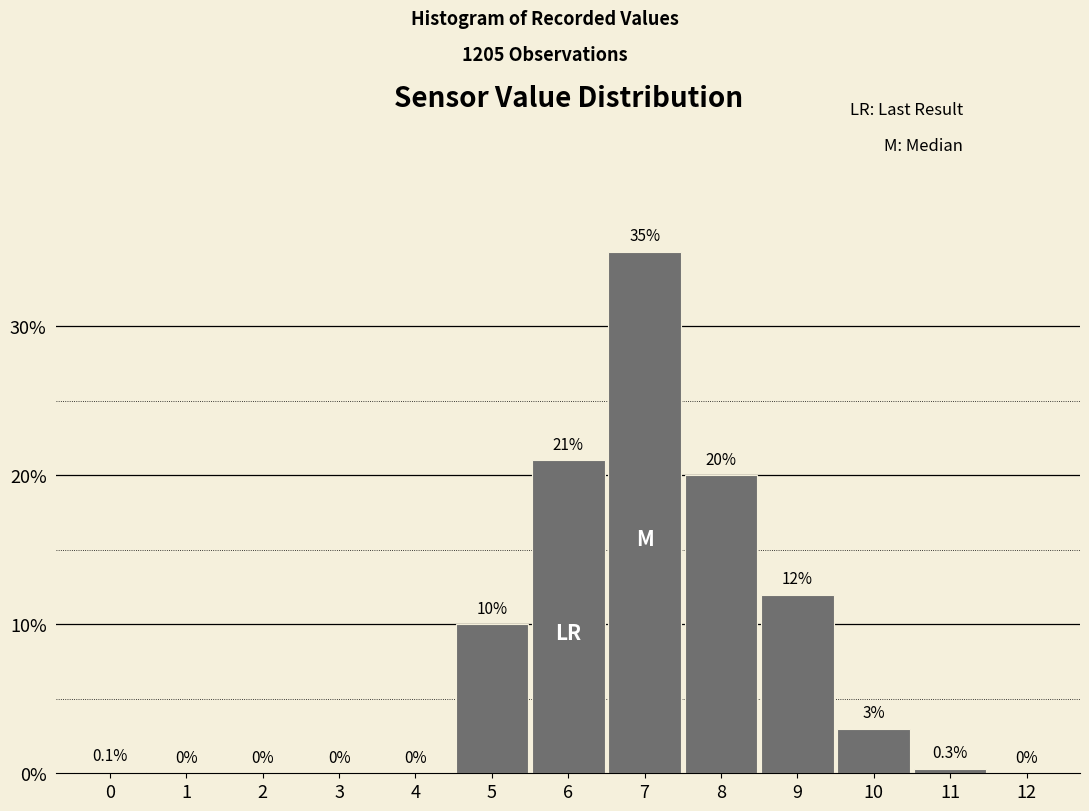

Reading right to left, what are all the values shown in this chart?

12=0.0	11=0.3	10=3.0	9=12.0	8=20.0	7=35.0	6=21.0	5=10.0	4=0.0	3=0.0	2=0.0	1=0.0	0=0.1